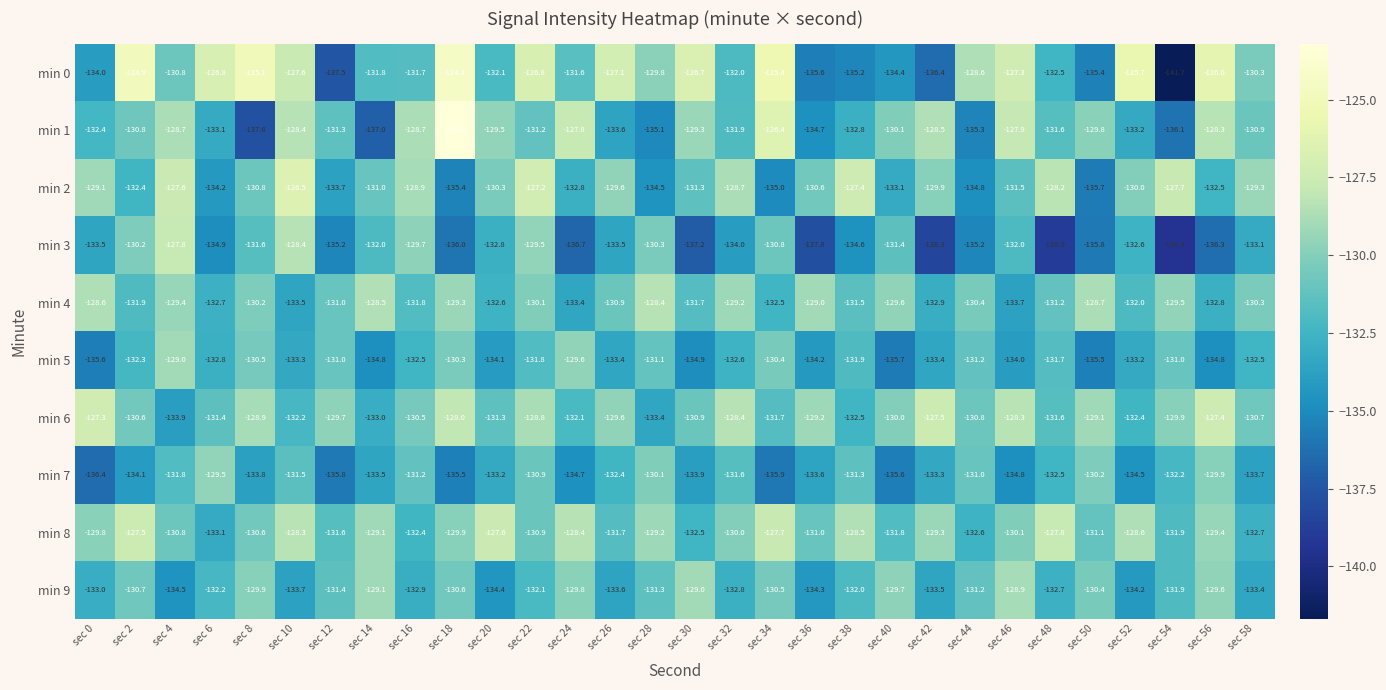

Which category has the lowest value in the min 6 series?

sec 4